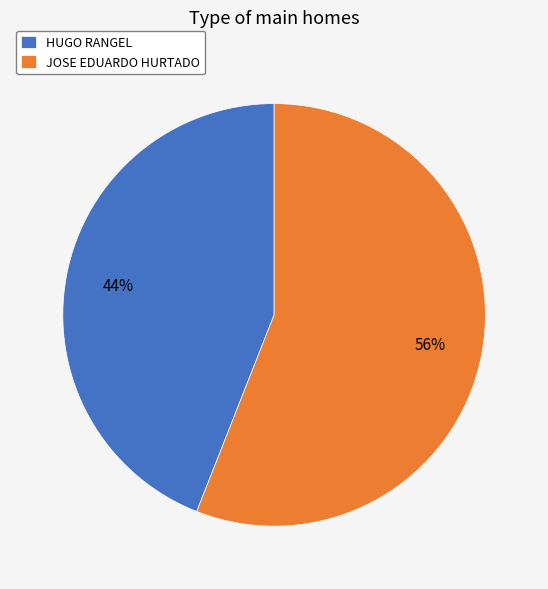

Rank the categories by value from lowest to highest.

HUGO RANGEL, JOSE EDUARDO HURTADO